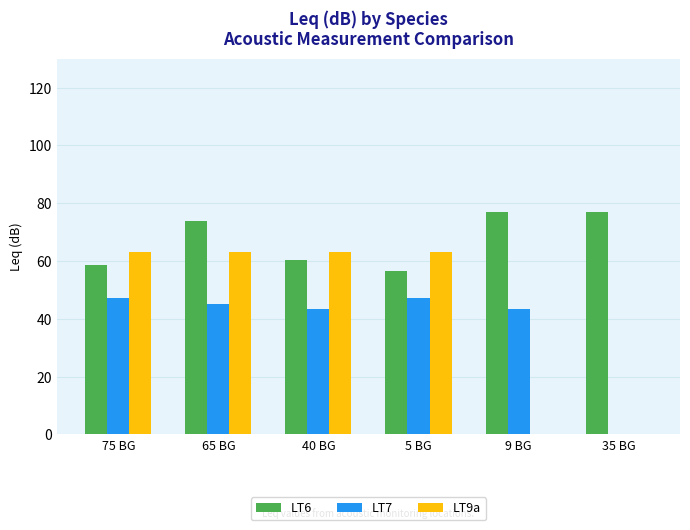

What are all the series names shown in the legend?

LT6, LT7, LT9a